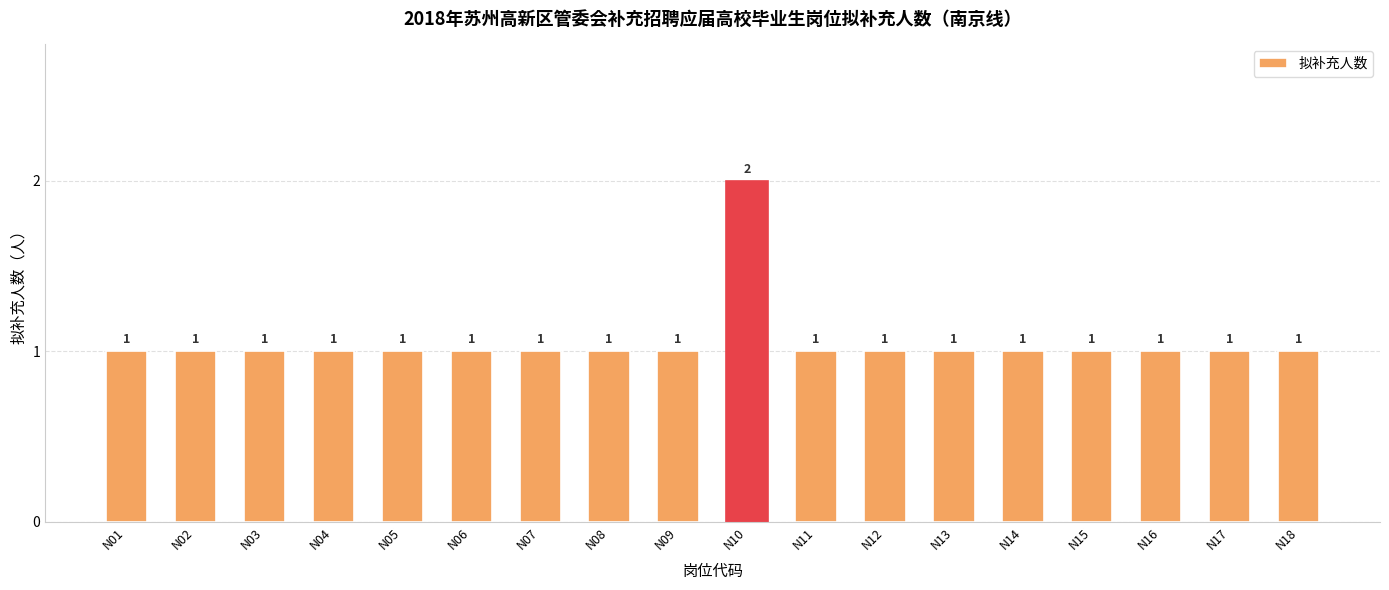

Count the values in the range 1 to 2.

18